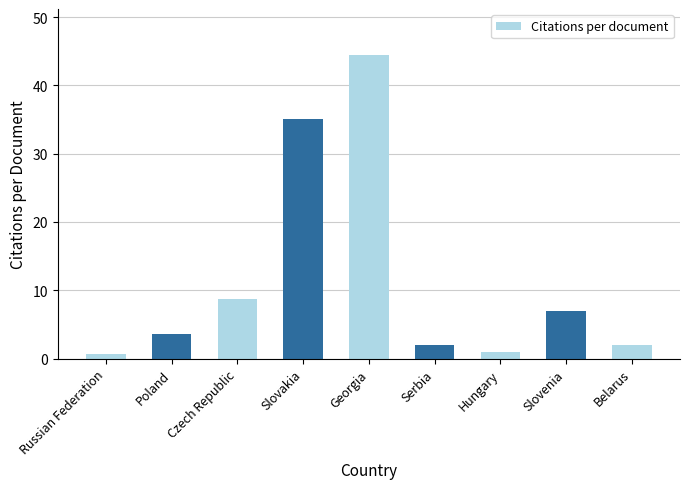

What is the difference between the maximum and minimum values?

43.8